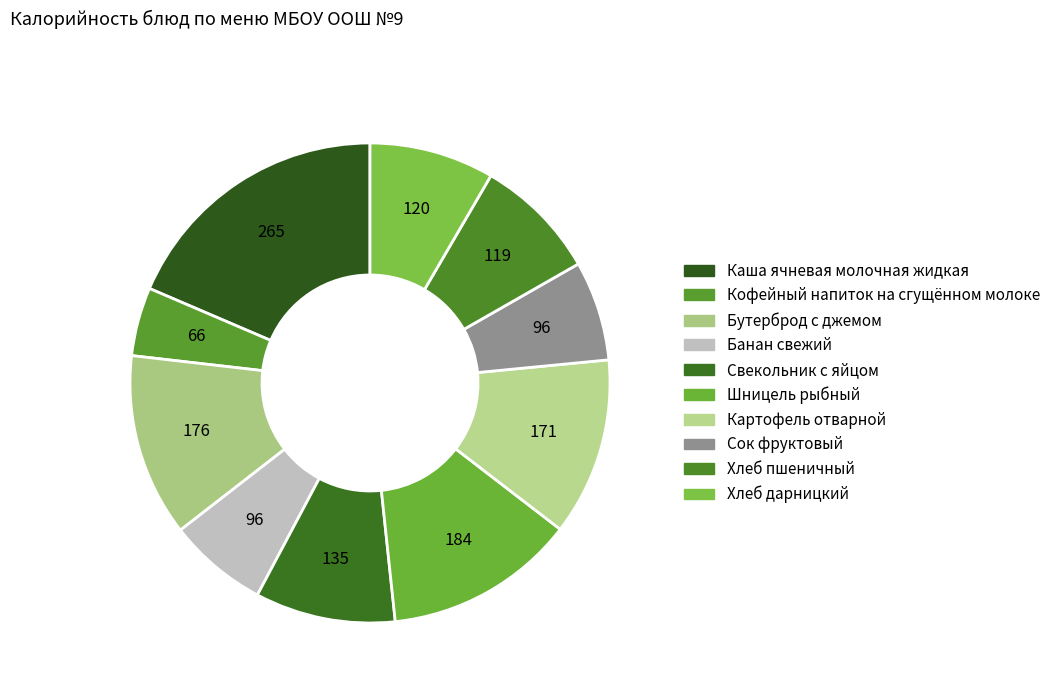

Count the number of slices in the pie.

10